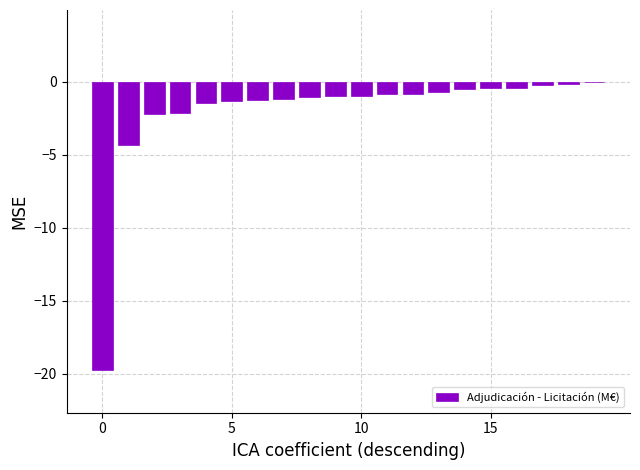

What is the sum of all values?

-40.6